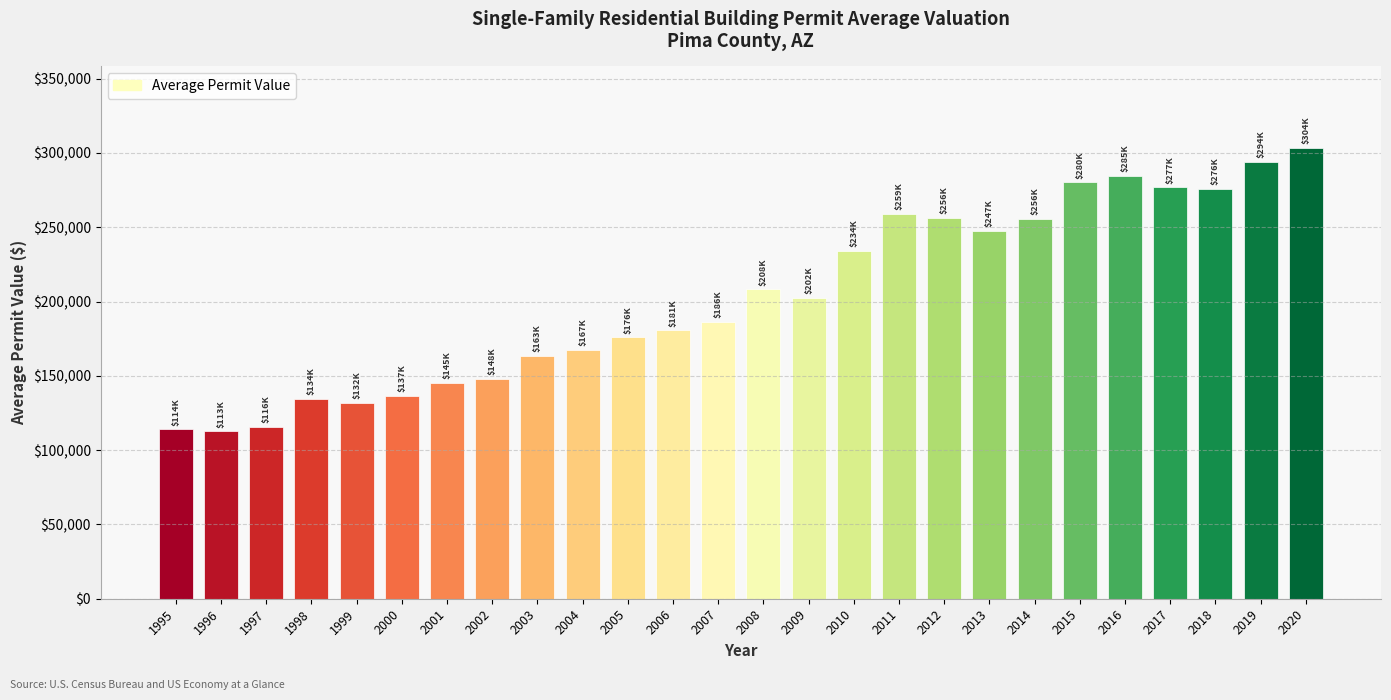

What is the sum of all values?

5290163.9